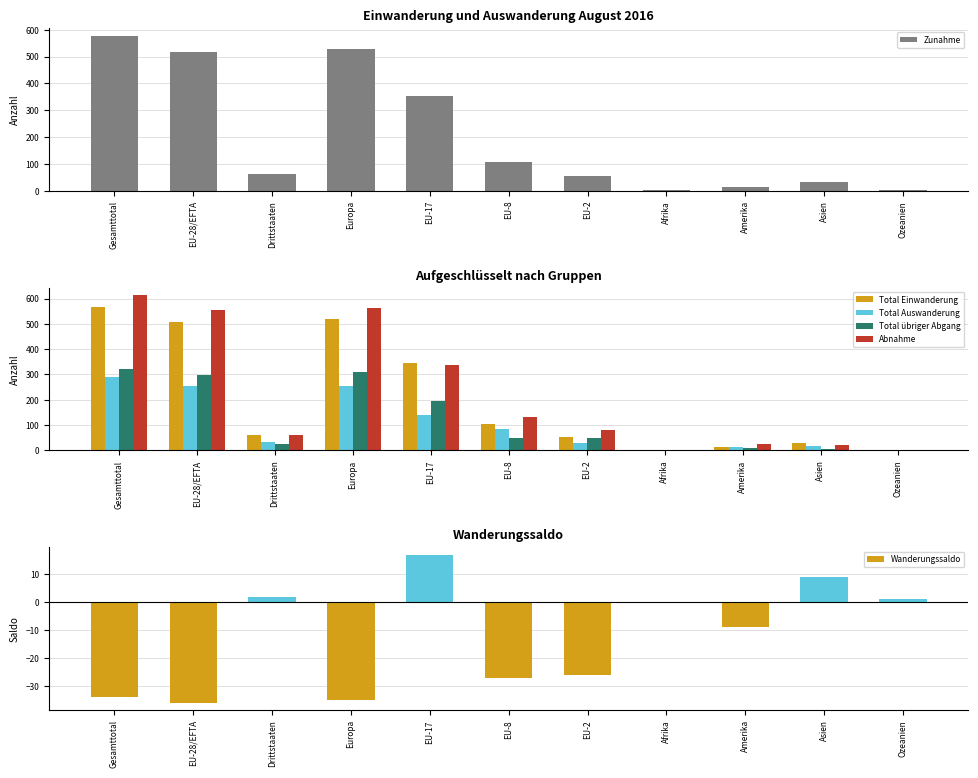

Which series has the widest spread of values?

Abnahme